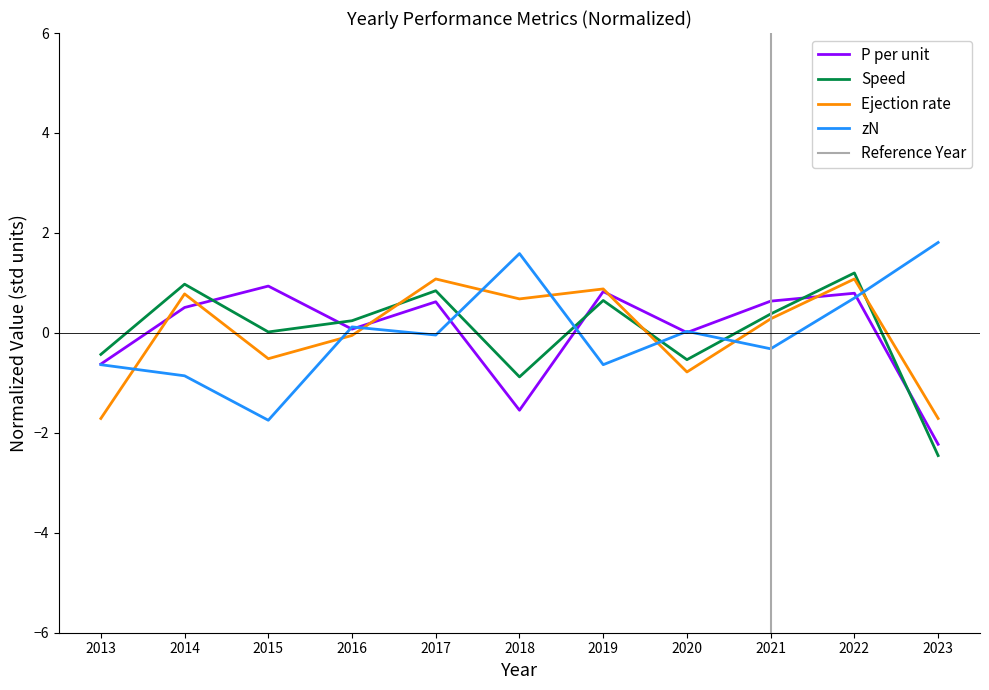

What is the sum of the ejection_rate values at 2023 and 2013?

-3.4